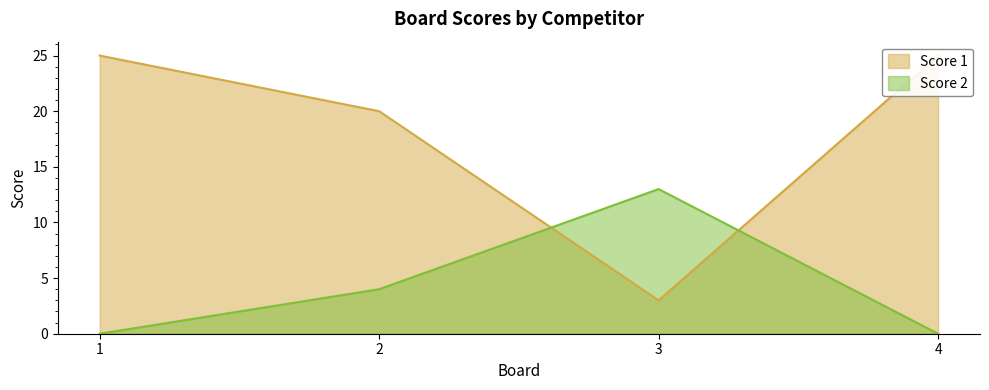

Which series changed the most between 2 and 4?

Score 1